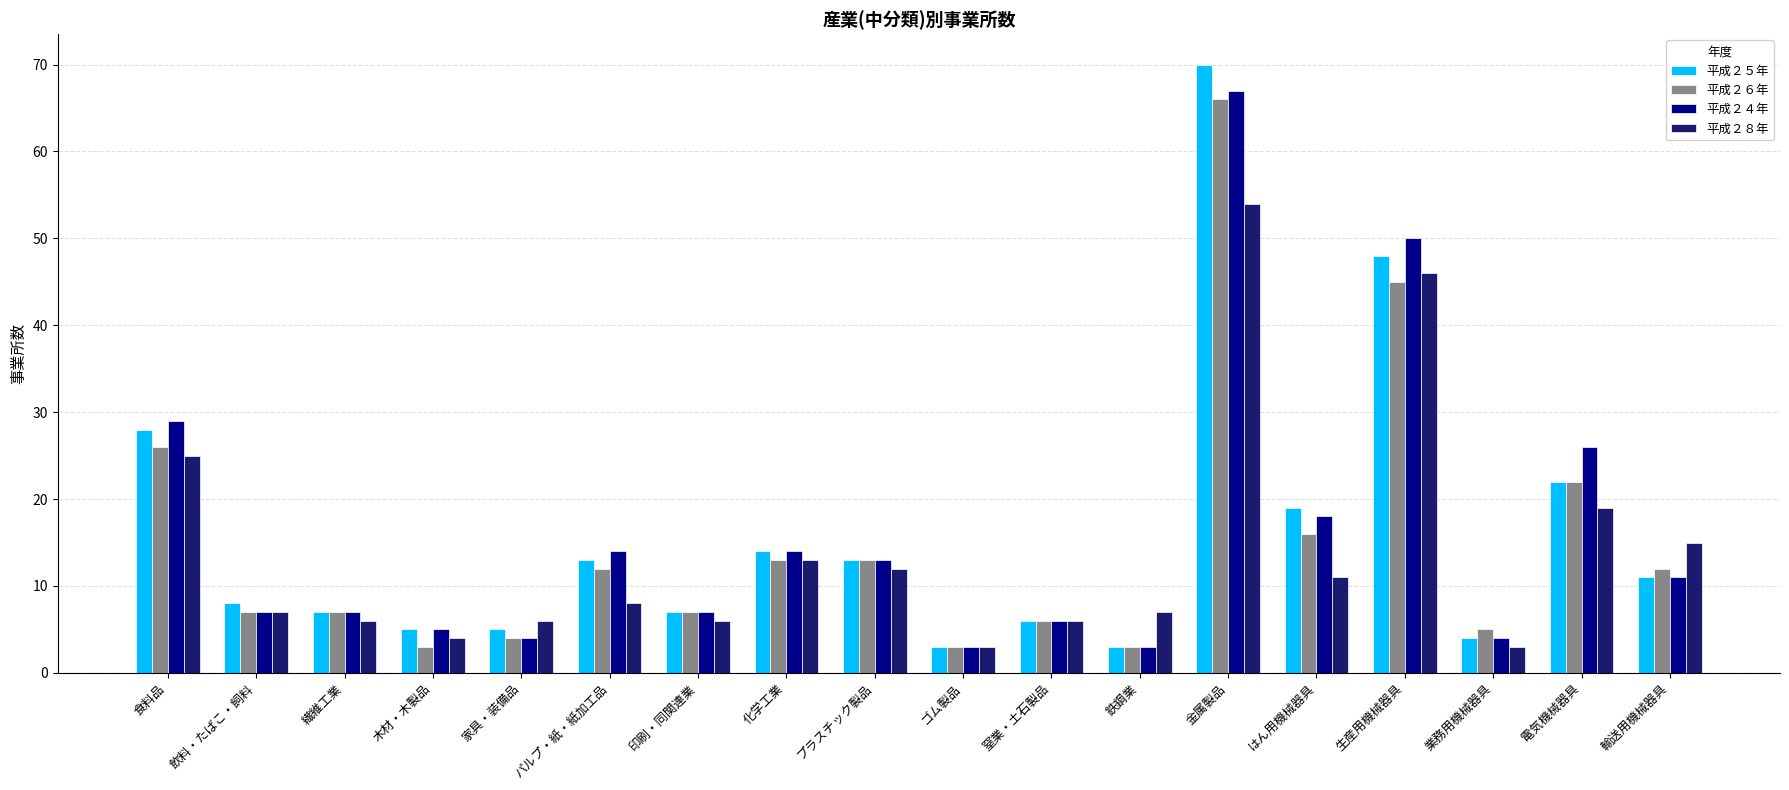

What is the smallest value displayed?

3